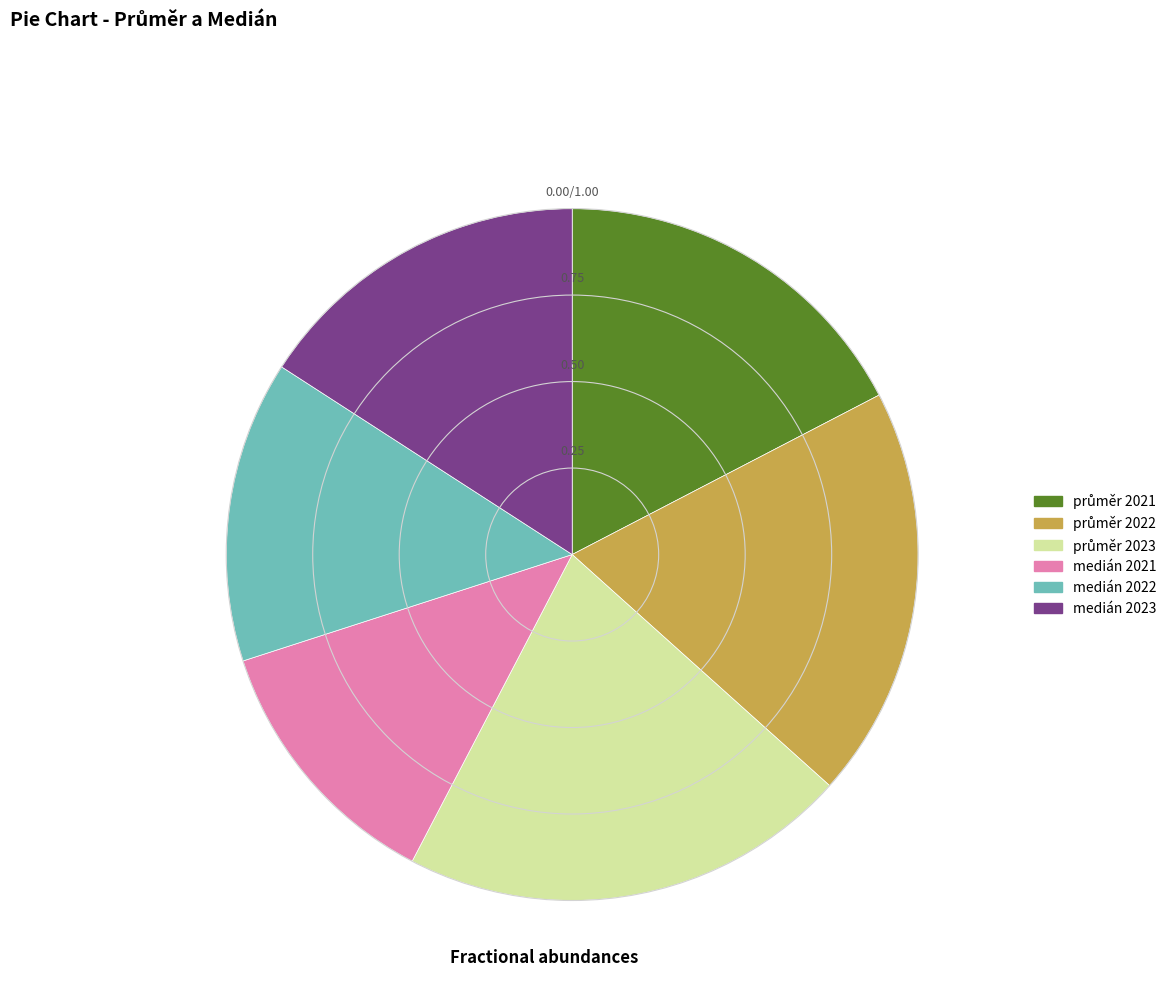

How many slices are in this pie chart?

6